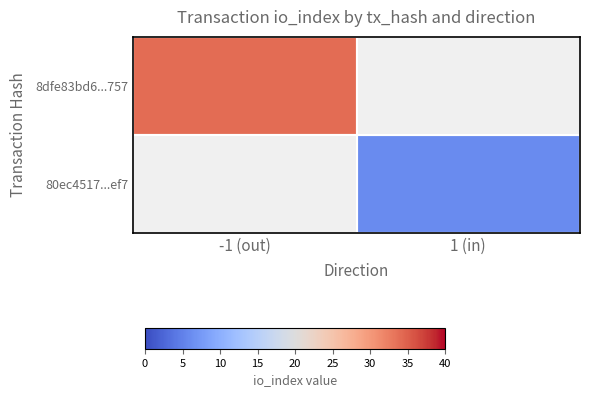

At which category does the chart reach its minimum across all series?

1 (in)